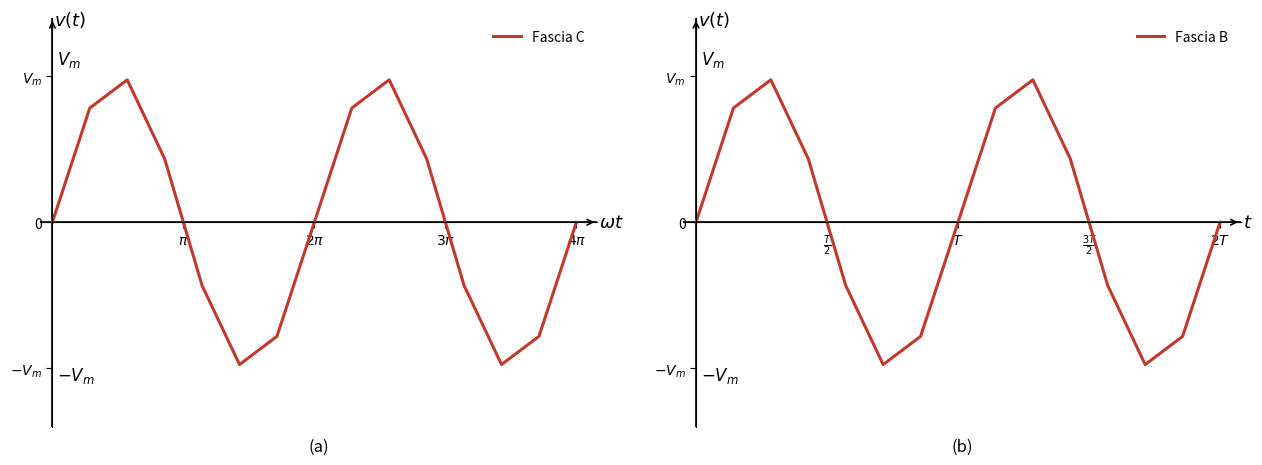

Reading right to left, list all the values displayed in this chart.

Fascia C: -0.0	-62485.5	-77918.2	-34676.9	34676.9	77918.2	62485.5	-0.0	-62485.5	-77918.2	-34676.9	34676.9	77918.2	62485.5	0.0
Fascia B: -0.0	-154092.0	-192149.6	-85514.6	85514.6	192149.6	154092.0	-0.0	-154092.0	-192149.6	-85514.6	85514.6	192149.6	154092.0	0.0